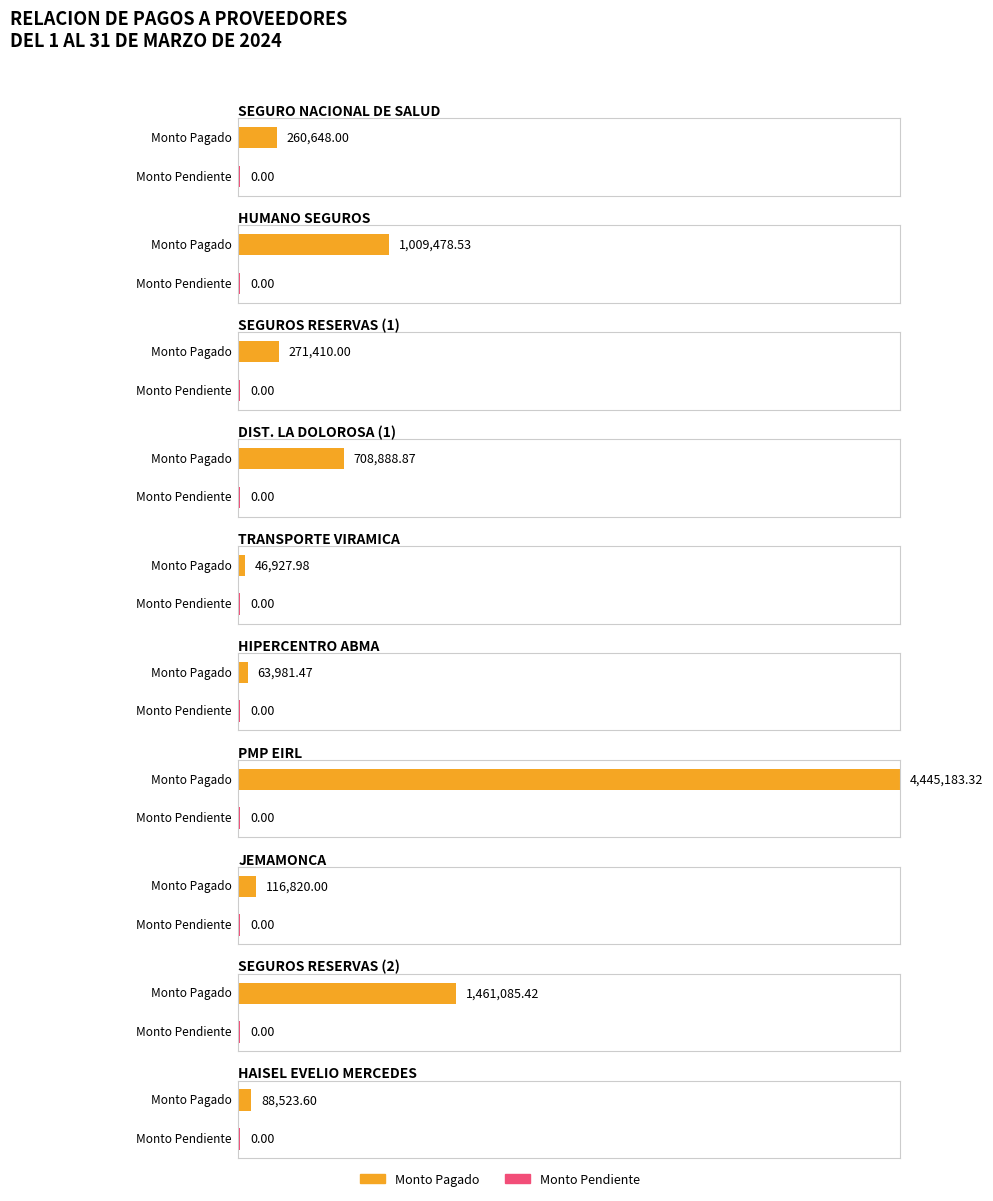

Between HIPERCENTRO ABMA and HUMANO SEGUROS, which is larger?

HUMANO SEGUROS